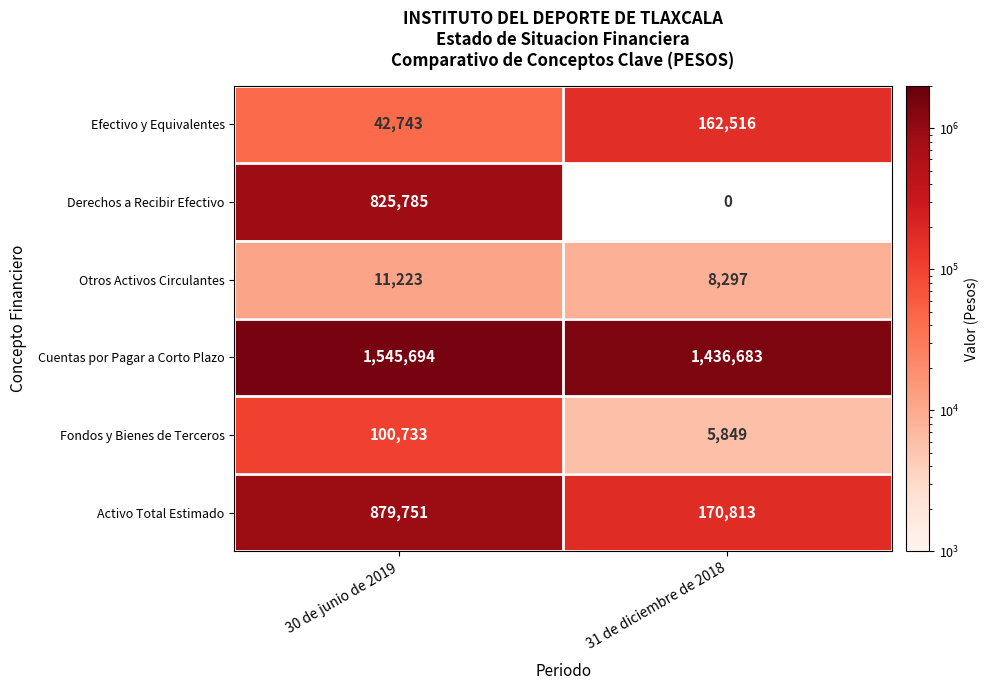

What is the difference between the highest and lowest values at 30 de junio de 2019?

1534471